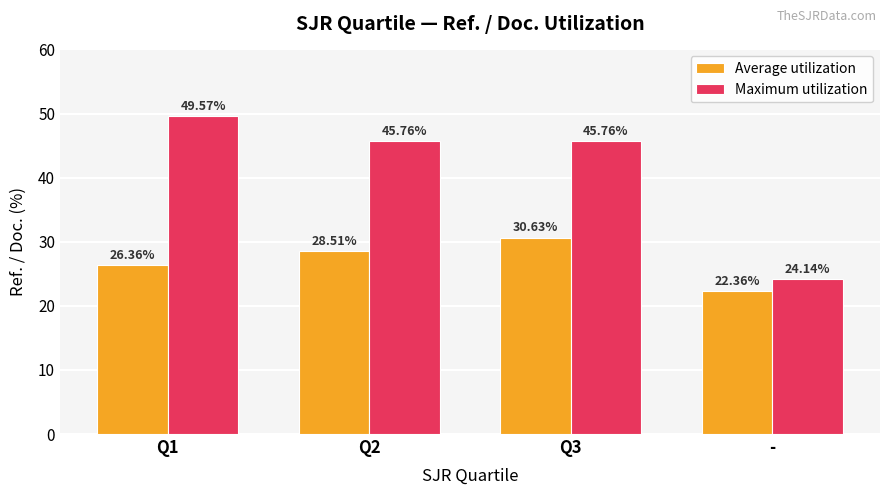

What is the average value of the Maximum utilization series?

41.3